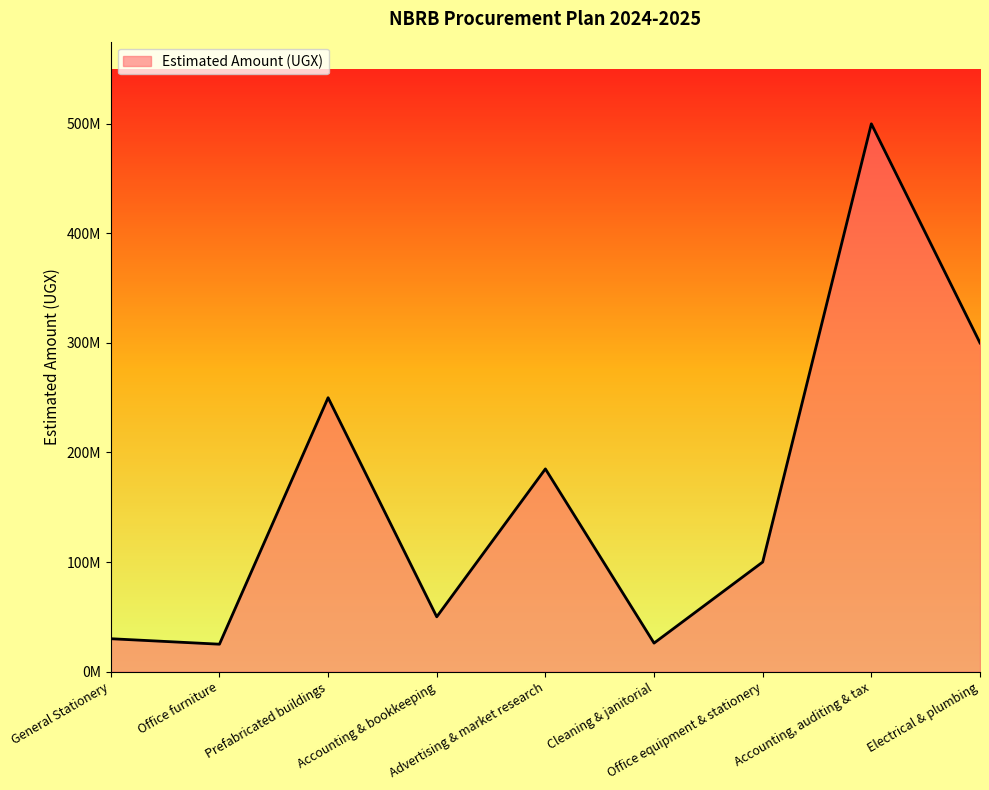

The value at Prefabricated buildings is 402269339. True or false?

False